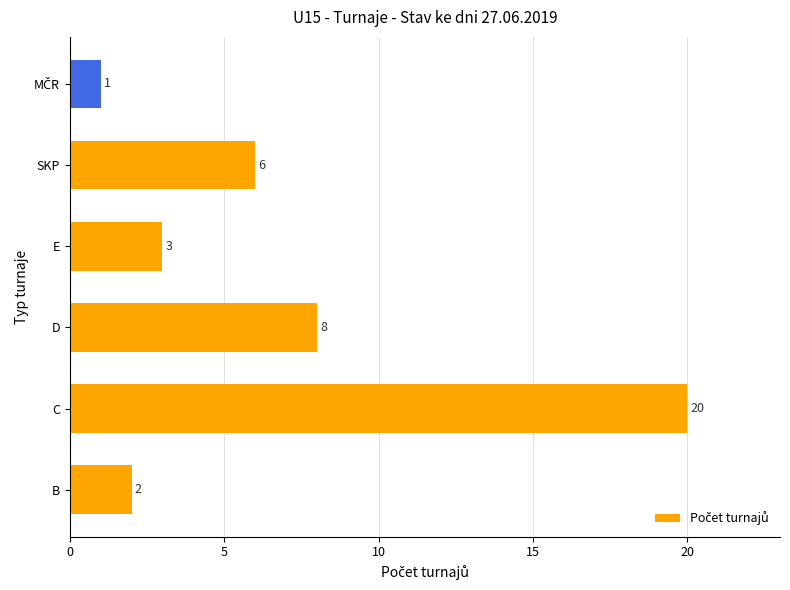

Does the chart contain any negative values?

No